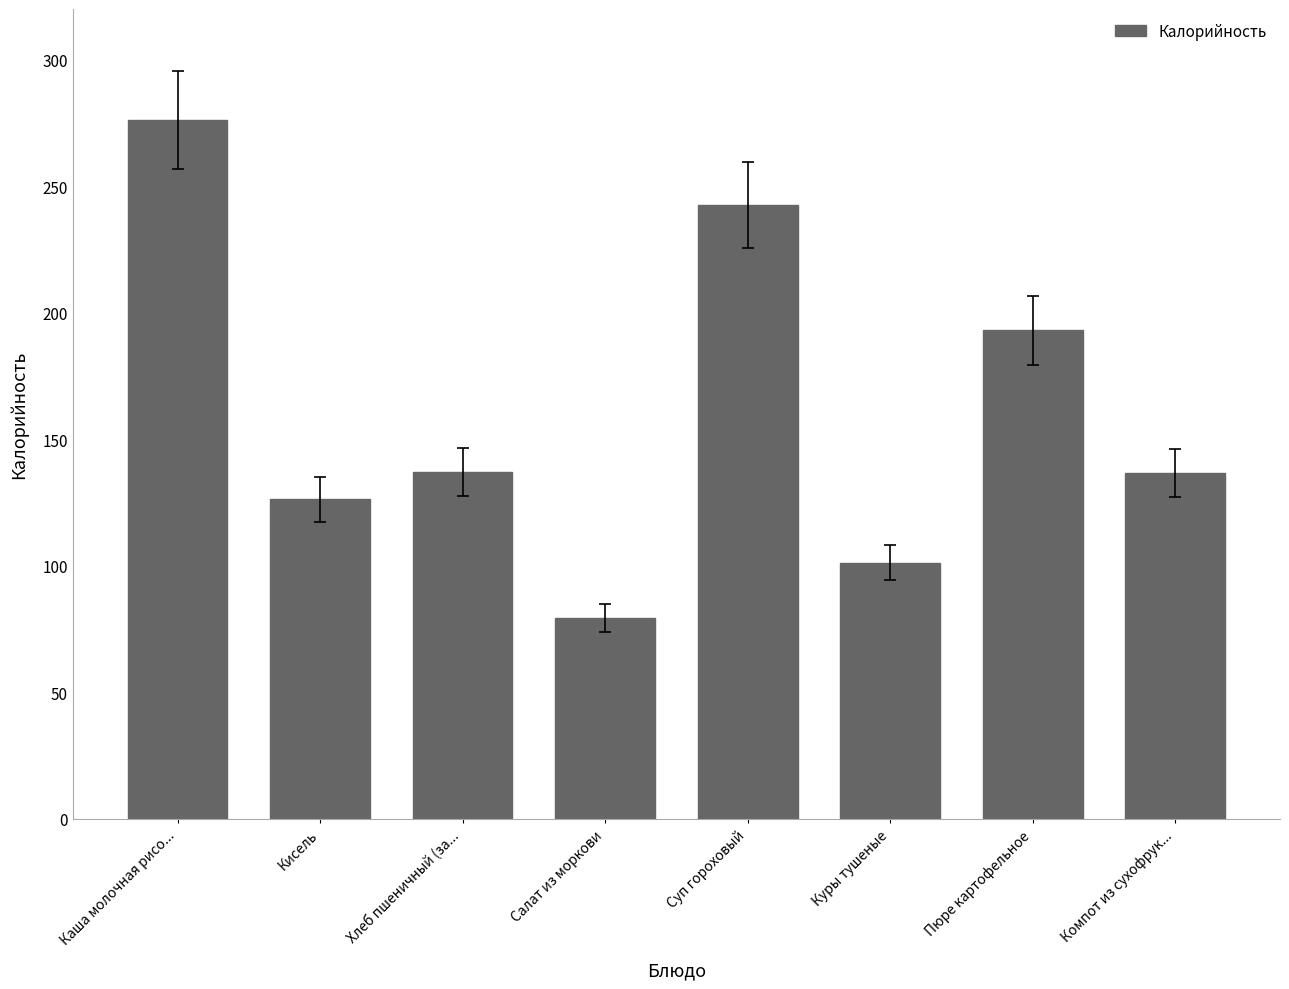

Approximately how many times larger is the value at Хлеб пшеничный (за... compared to Куры тушеные?

1.4